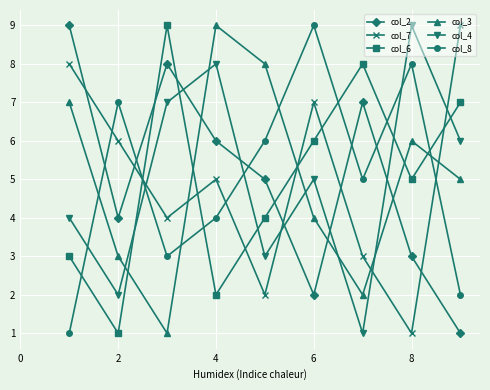

True or false: col_2 and col_6 intersect in this chart.

True